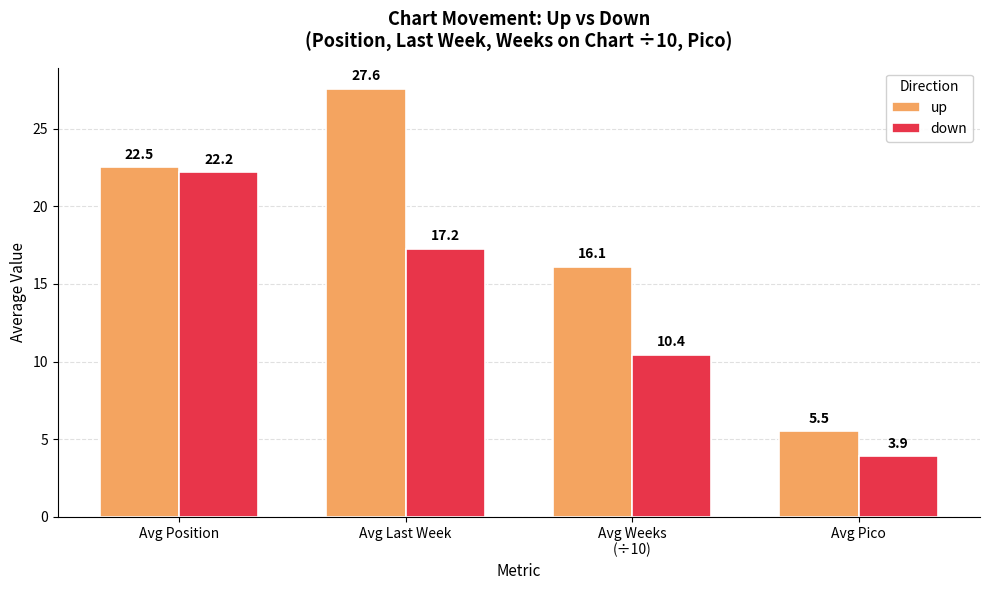

Are the bars horizontal?

No